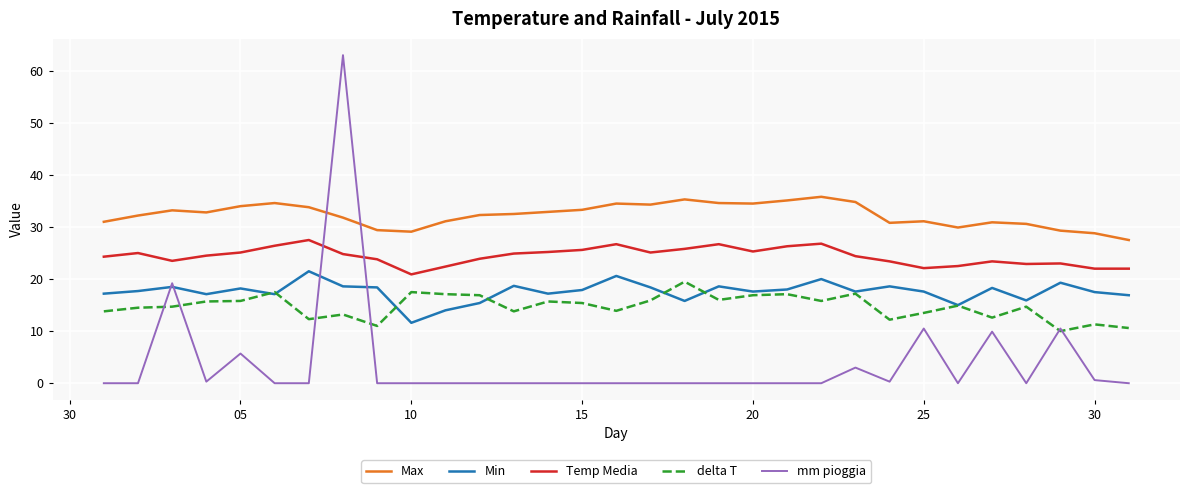

How many lines are shown in the chart?

5